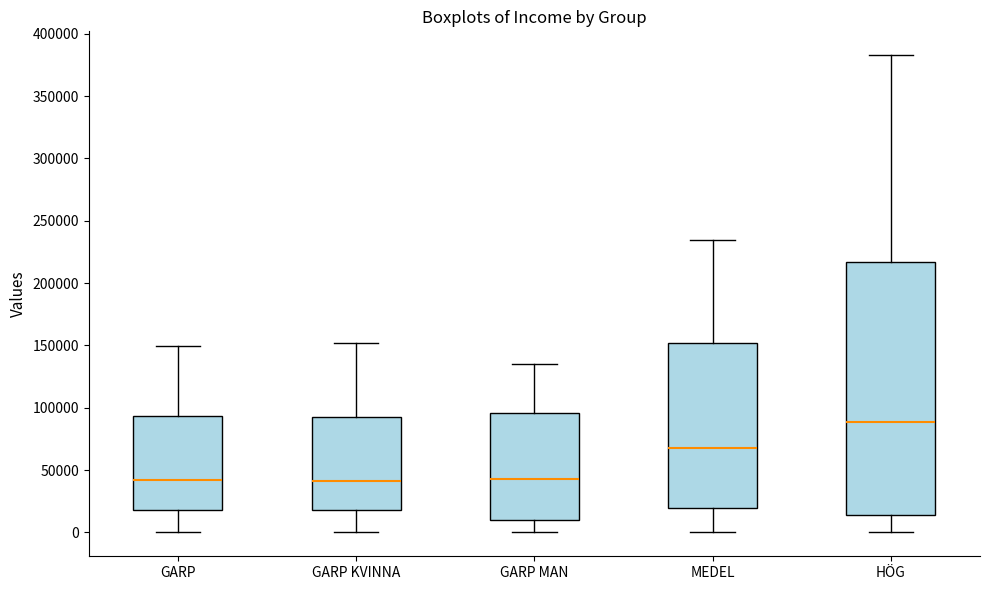

Which box is the tallest, from its lower edge to its upper edge?

HÖG